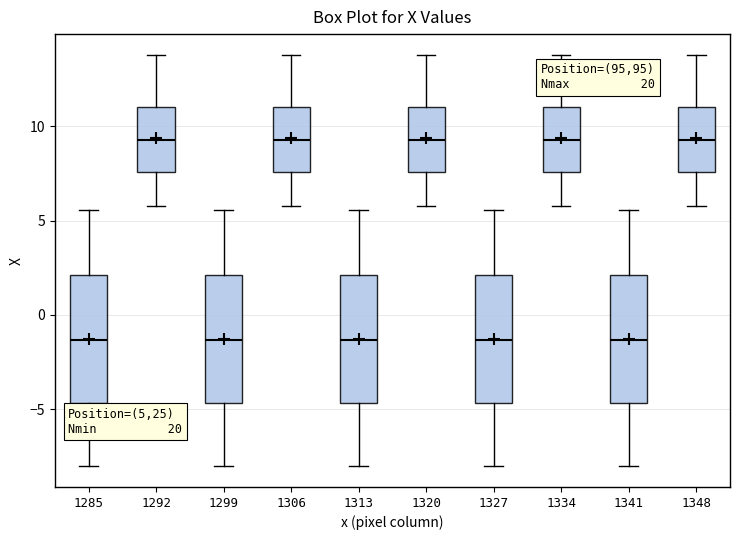

Where is the lower edge of the box at x = 1334 on the y-axis? The values are not printed on the chart, so give them approximately, as read against the axis.

7.5